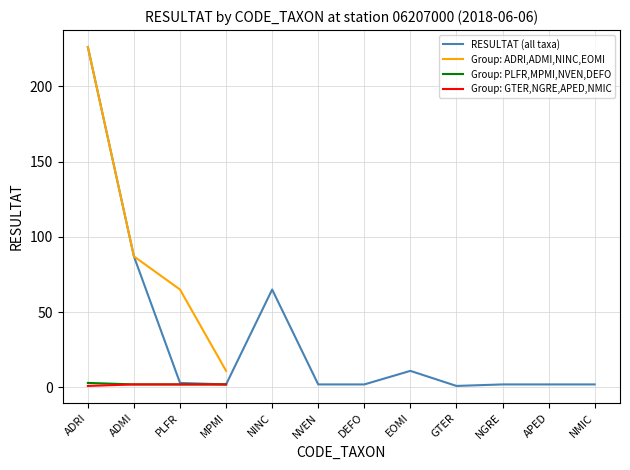

Reading left to right, list all the values displayed in this chart.

ADRI=226	ADMI=87	PLFR=3	MPMI=2	NINC=65	NVEN=2	DEFO=2	EOMI=11	GTER=1	NGRE=2	APED=2	NMIC=2